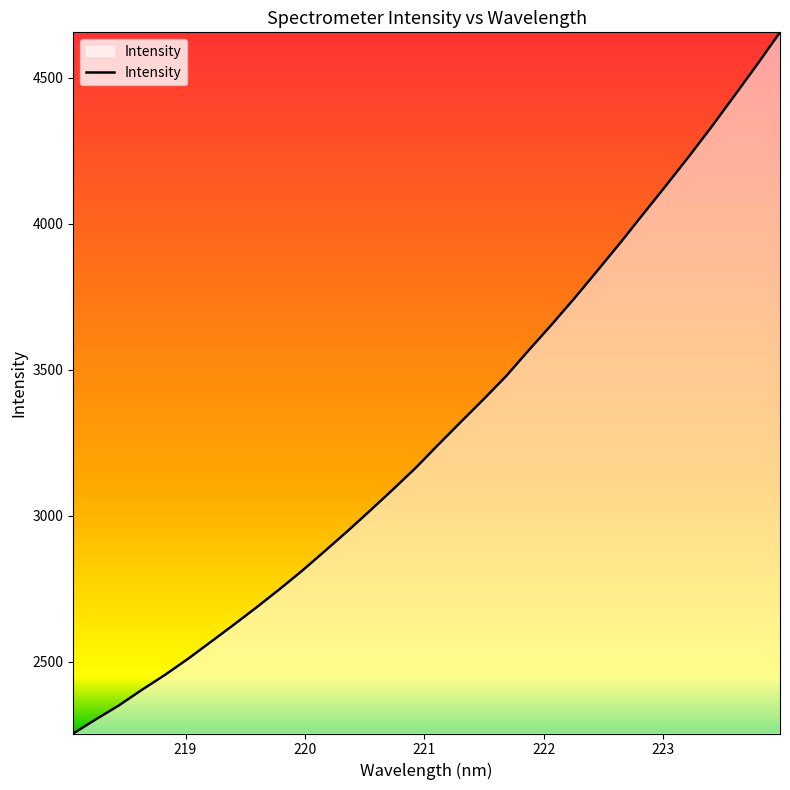

What is the smallest value displayed?

2253.9